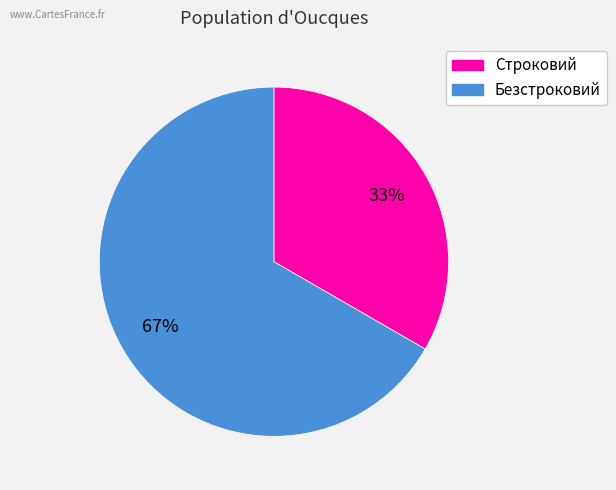

What is the largest slice in the pie chart?

Безстроковий